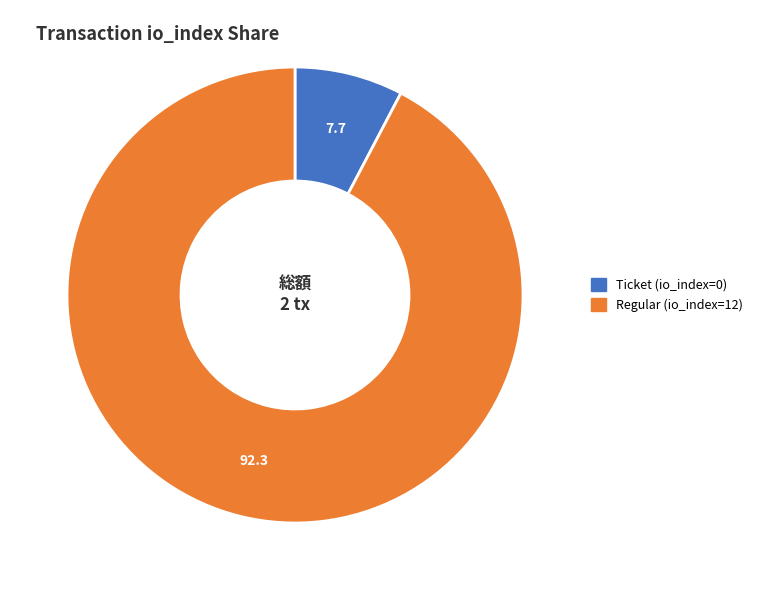

True or false: Ticket (io_index=0) accounts for 18% of the total.

False